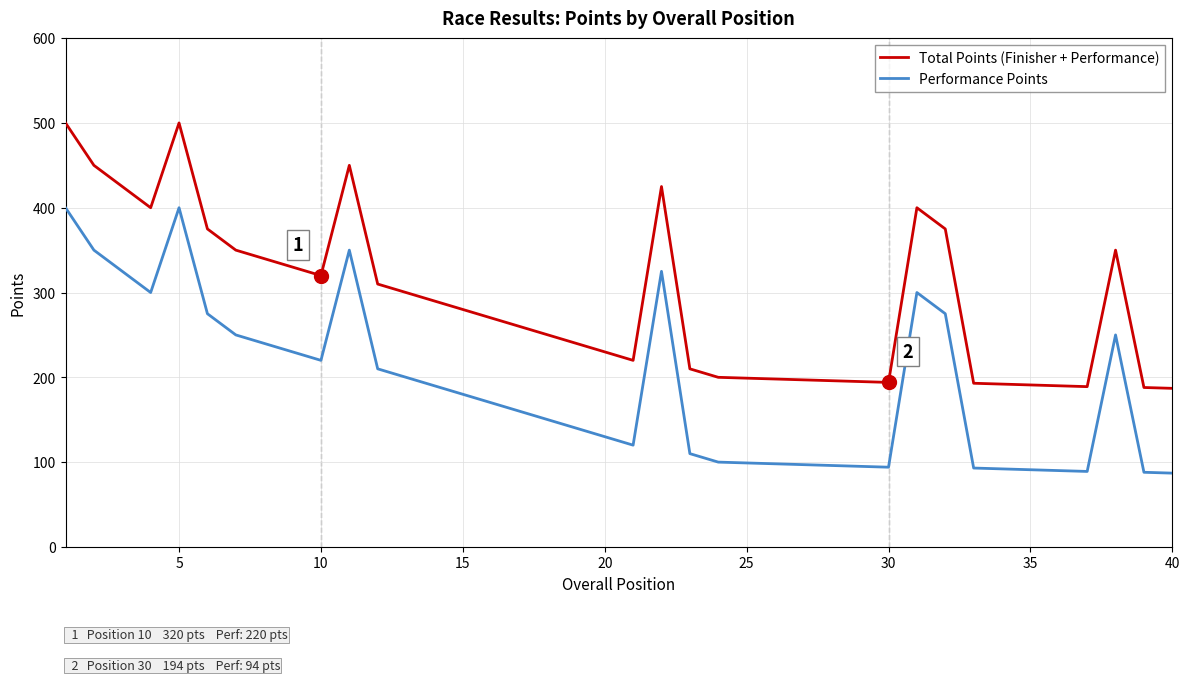

What is the smallest value displayed?

87